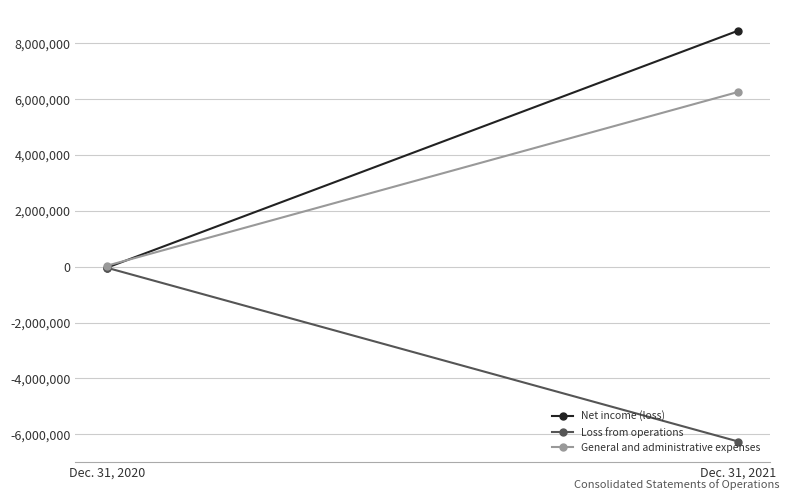

What are all the series names shown in the legend?

Net income (loss), Loss from operations, General and administrative expenses